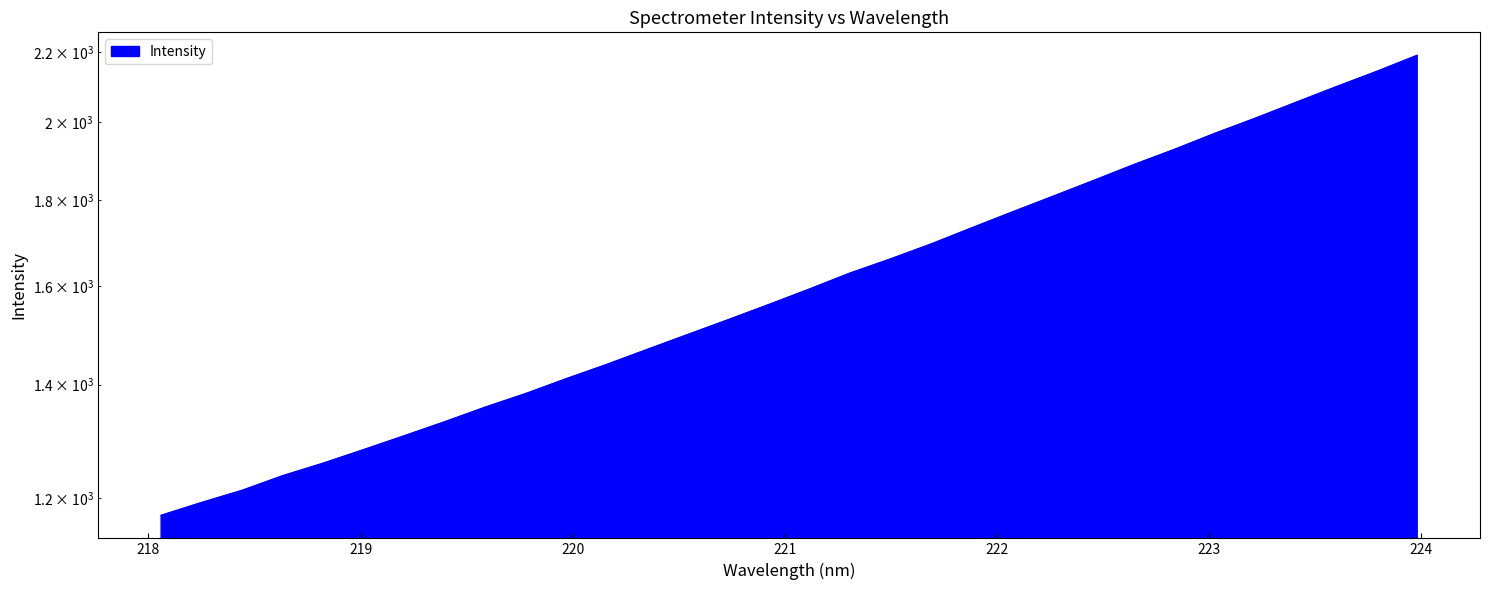

What is the label of the 31st point from the right?

218.2508